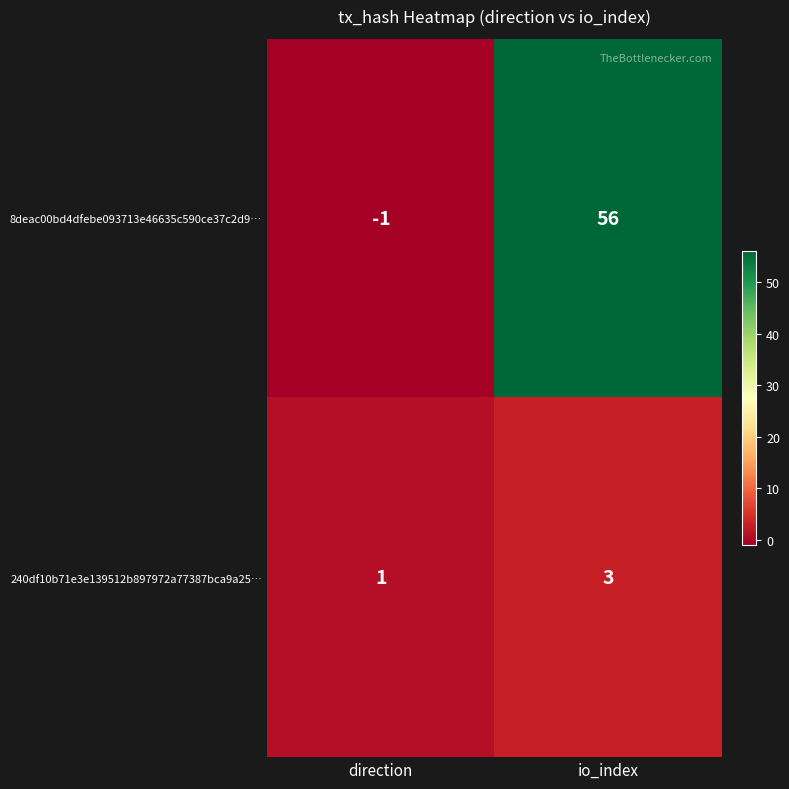

What is the smallest value displayed?

-1